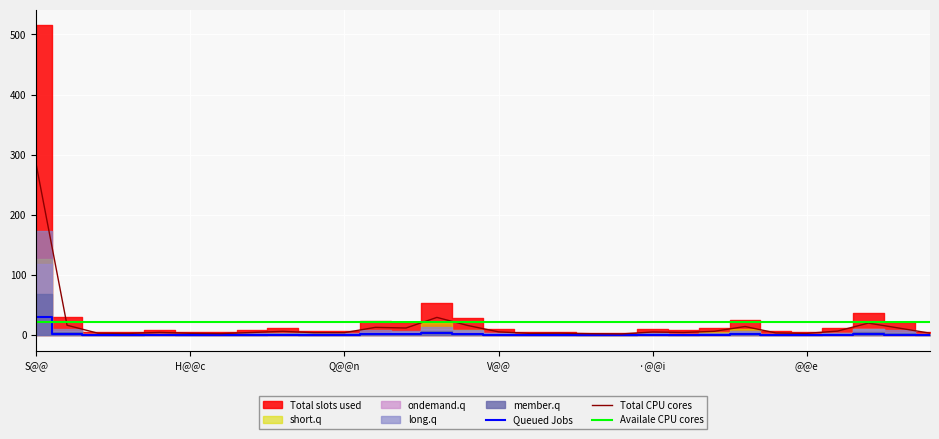

After their last crossing, which series has the higher values: Queued Jobs or Availale CPU cores?

Availale CPU cores